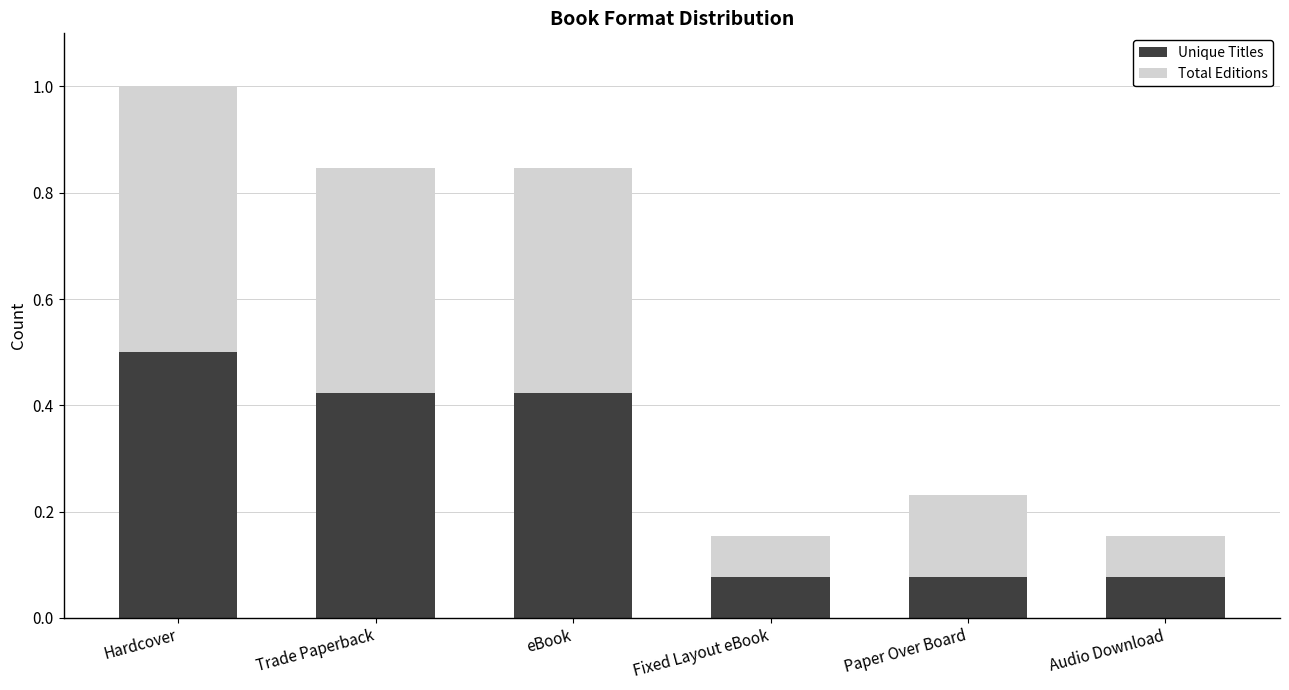

What are all the series names shown in the legend?

Unique Titles, Total Editions